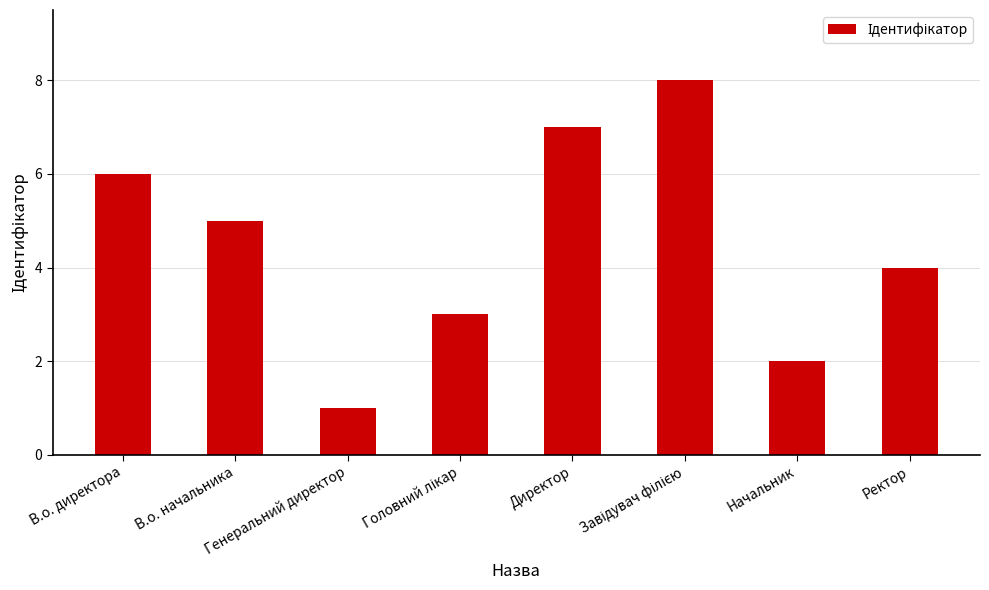

What is the greatest value displayed?

8